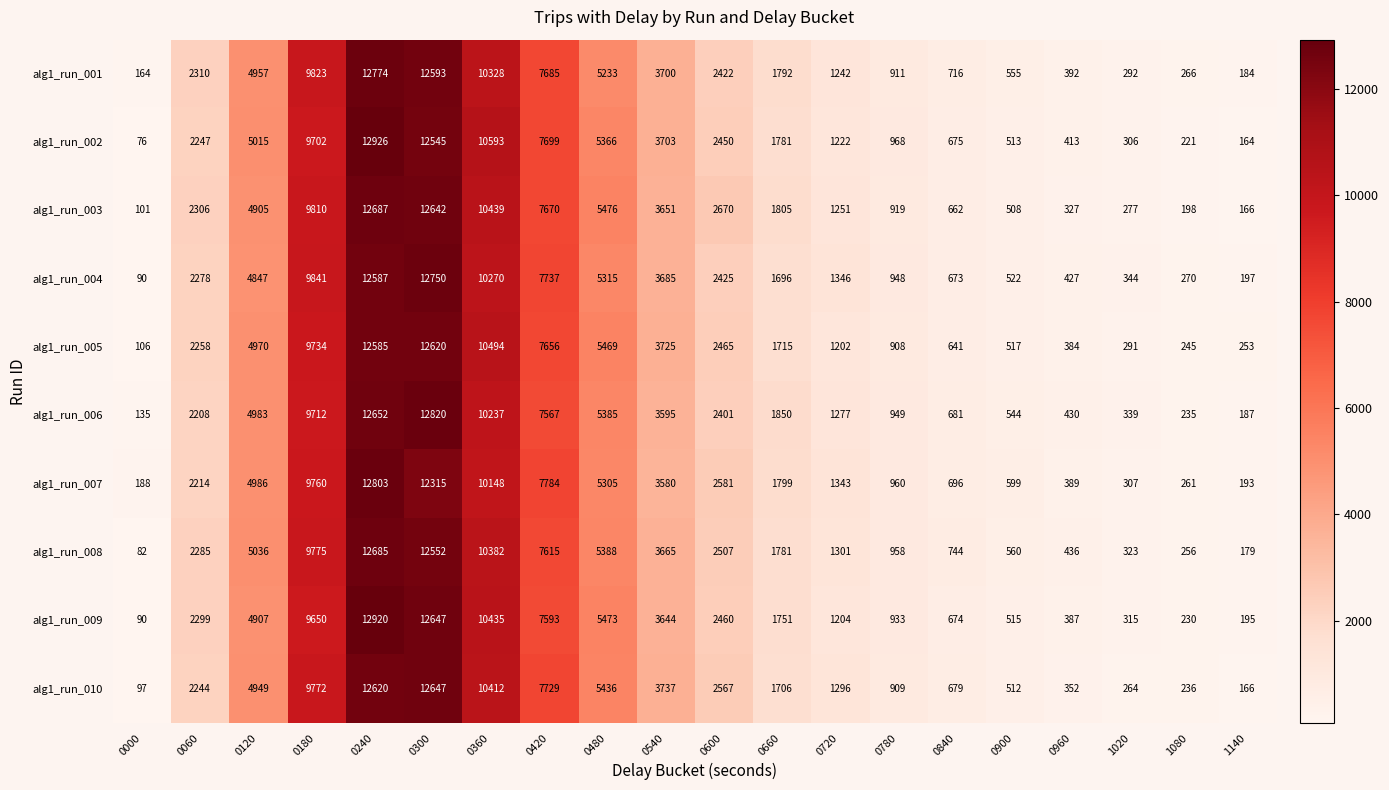

Which series has the largest range (max minus min)?

alg1_run_002